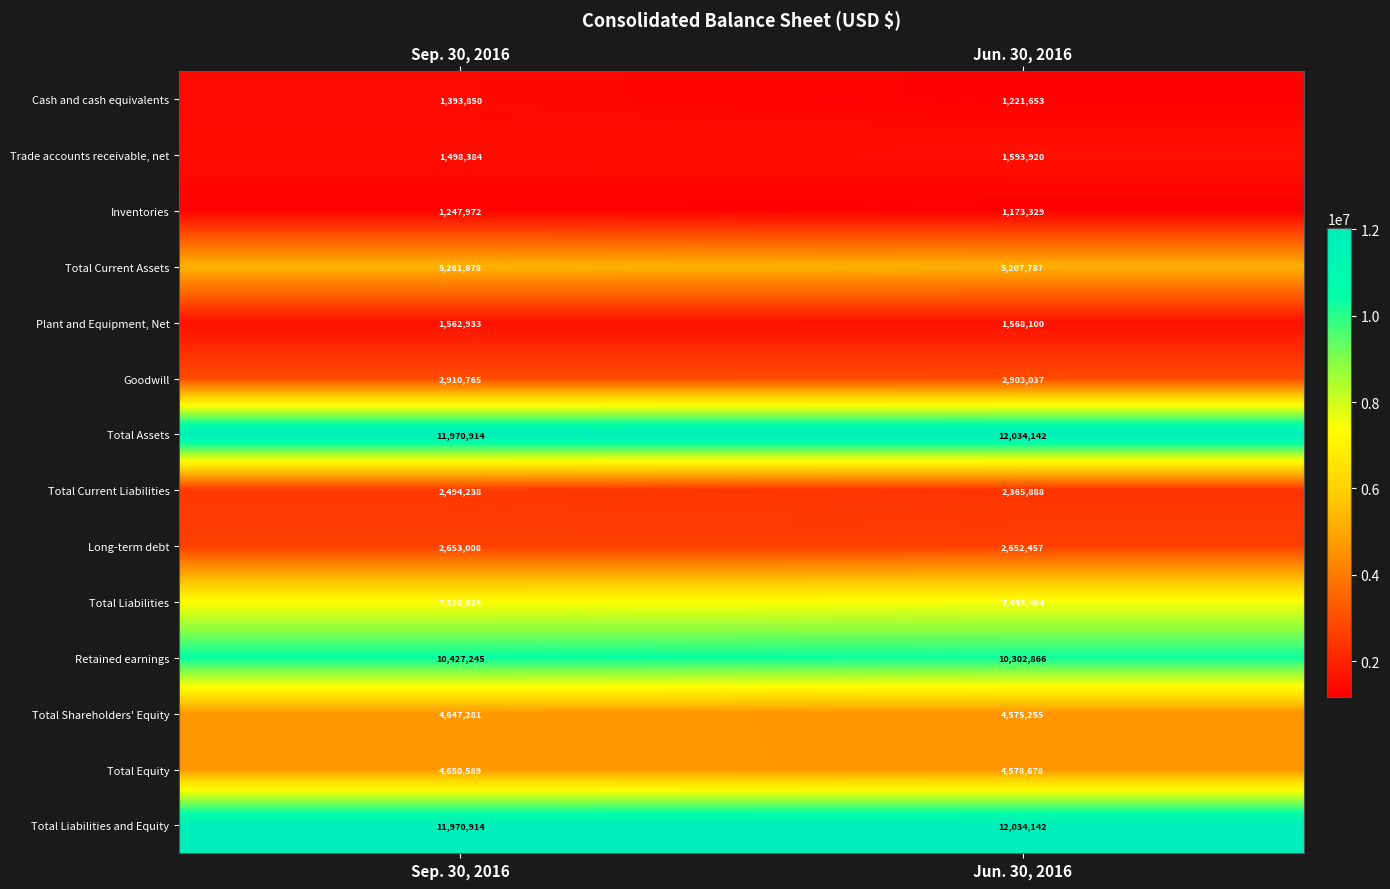

Which series changed the most between Sep. 30, 2016 and Jun. 30, 2016?

Cash and cash equivalents